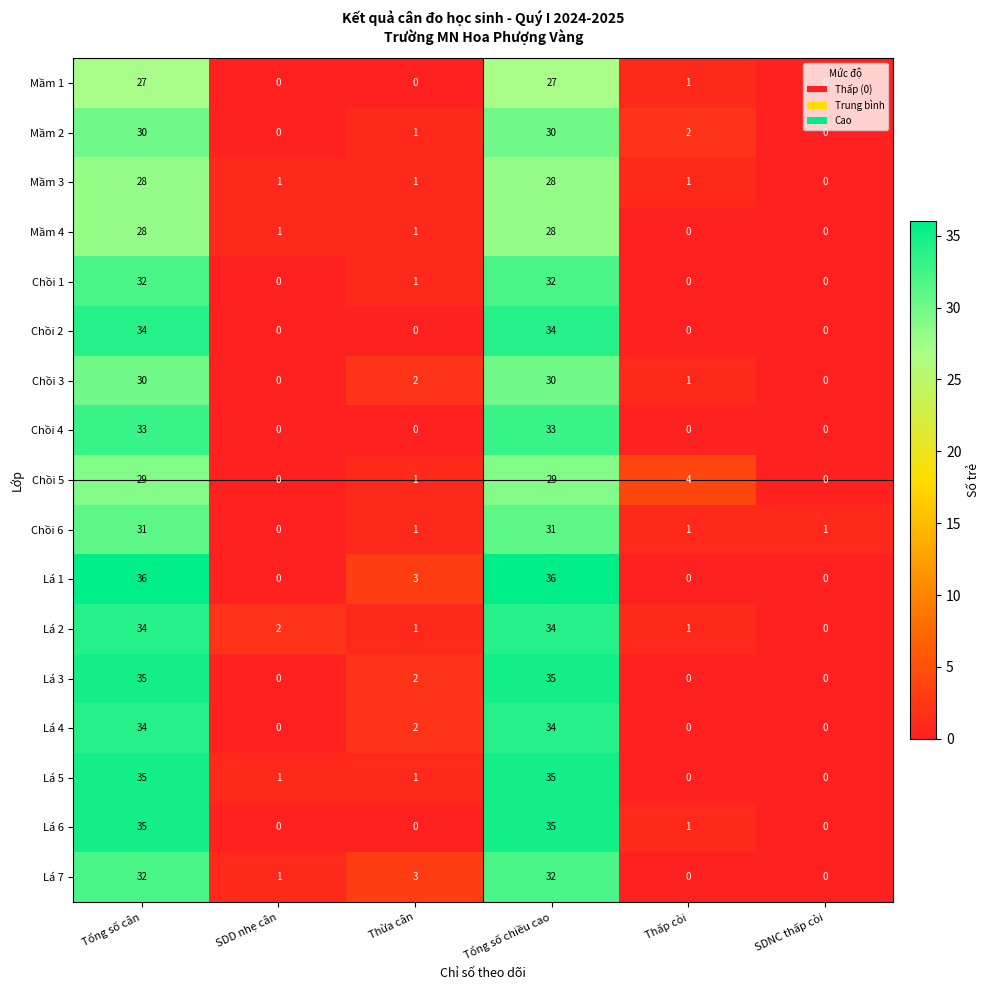

Between Tổng số cân and Thừa cân, which series saw the biggest shift?

Lá 6